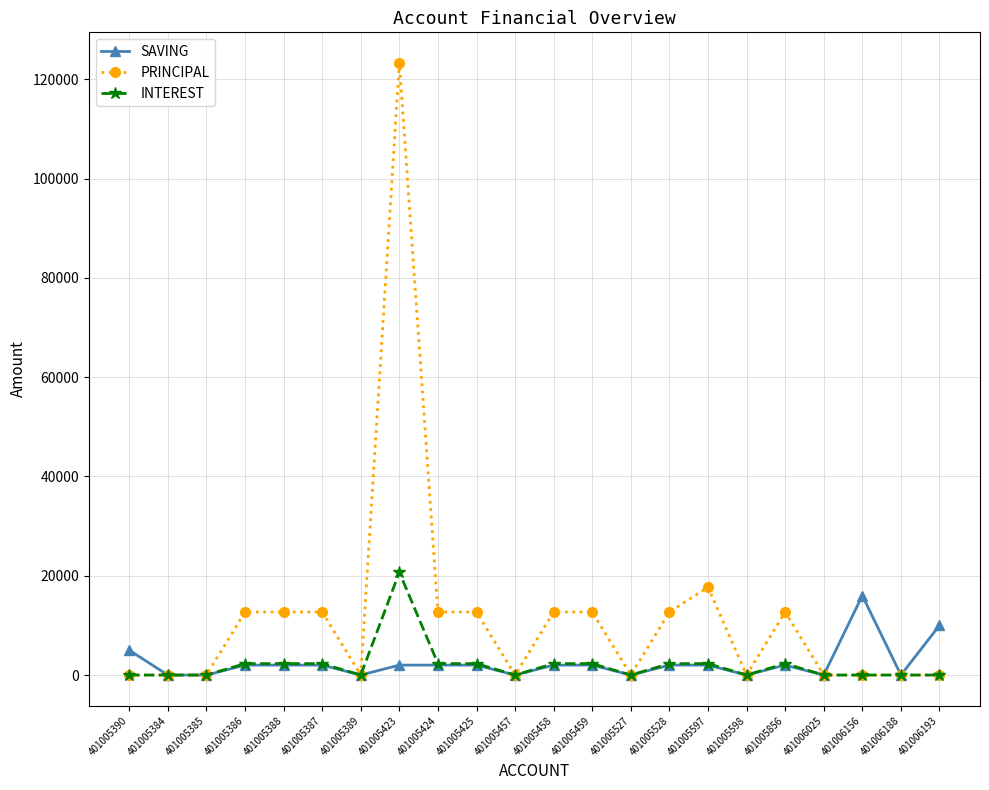

Reading left to right, what are all the values shown in this chart?

SAVING: 401005390=5000	401005384=0	401005385=0	401005386=2000	401005388=2000	401005387=2000	401005389=0	401005423=2000	401005424=2000	401005425=2000	401005457=0	401005458=2000	401005459=2000	401005527=0	401005528=2000	401005597=2000	401005598=0	401005856=2000	401006025=0	401006156=16000	401006188=0	401006193=10000
PRINCIPAL: 401005390=0	401005384=0	401005385=0	401005386=12700	401005388=12700	401005387=12700	401005389=0	401005423=123300	401005424=12700	401005425=12700	401005457=0	401005458=12700	401005459=12700	401005527=0	401005528=12700	401005597=17700	401005598=0	401005856=12700	401006025=0	401006156=0	401006188=0	401006193=0
INTEREST: 401005390=0	401005384=0	401005385=0	401005386=2300	401005388=2300	401005387=2300	401005389=0	401005423=20700	401005424=2300	401005425=2300	401005457=0	401005458=2300	401005459=2300	401005527=0	401005528=2300	401005597=2300	401005598=0	401005856=2300	401006025=0	401006156=0	401006188=0	401006193=0